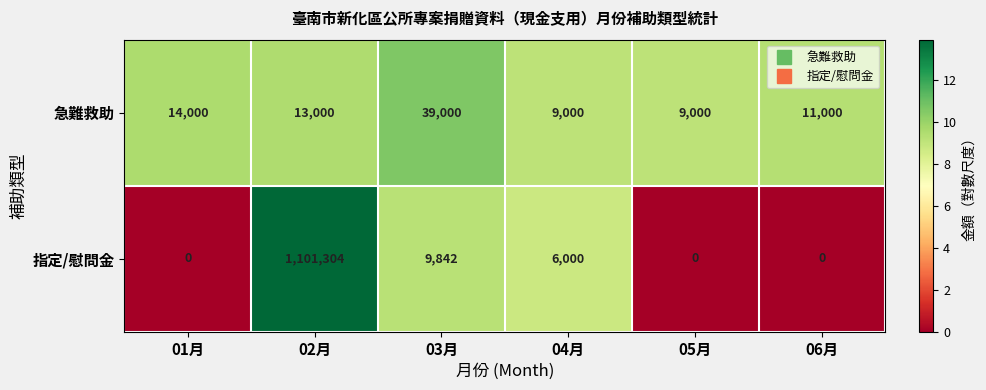

What is the sum of all 急難救助 values?

95000